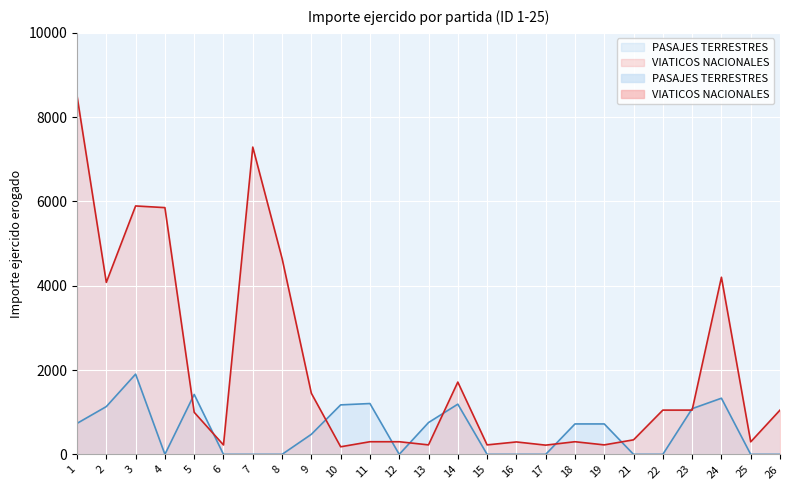

Which series has the largest total across all categories?

VIATICOS NACIONALES